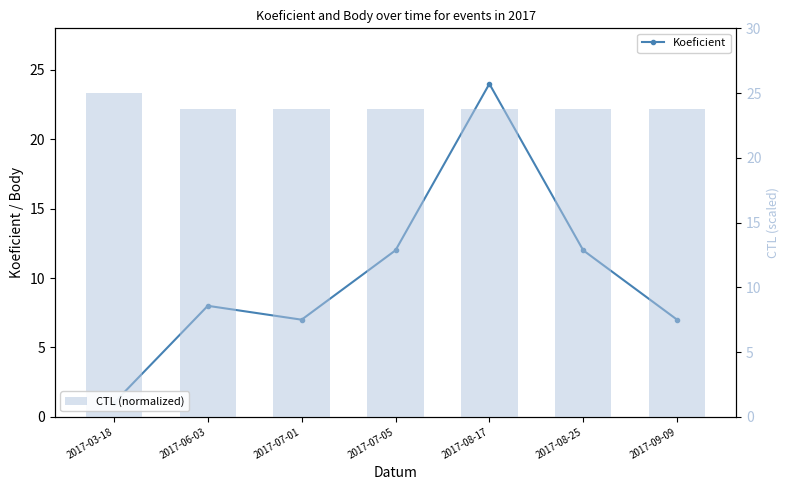

Rank the categories by CTL (normalized) value from lowest to highest.

2017-06-03, 2017-07-01, 2017-07-05, 2017-08-17, 2017-08-25, 2017-09-09, 2017-03-18